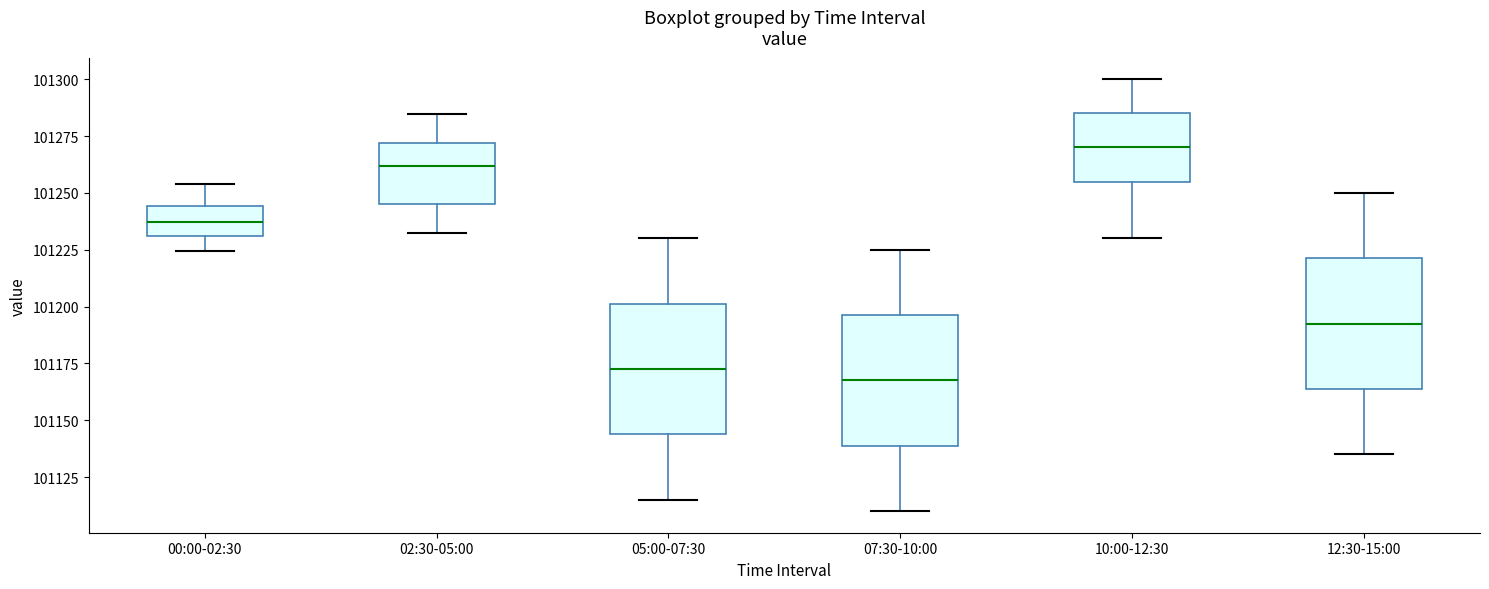

Which box's median line is the lowest?

07:30-10:00